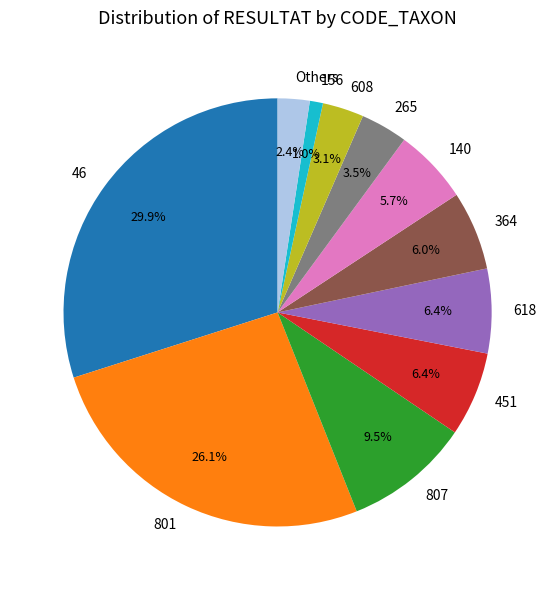

Which category has the smallest portion of the pie?

156